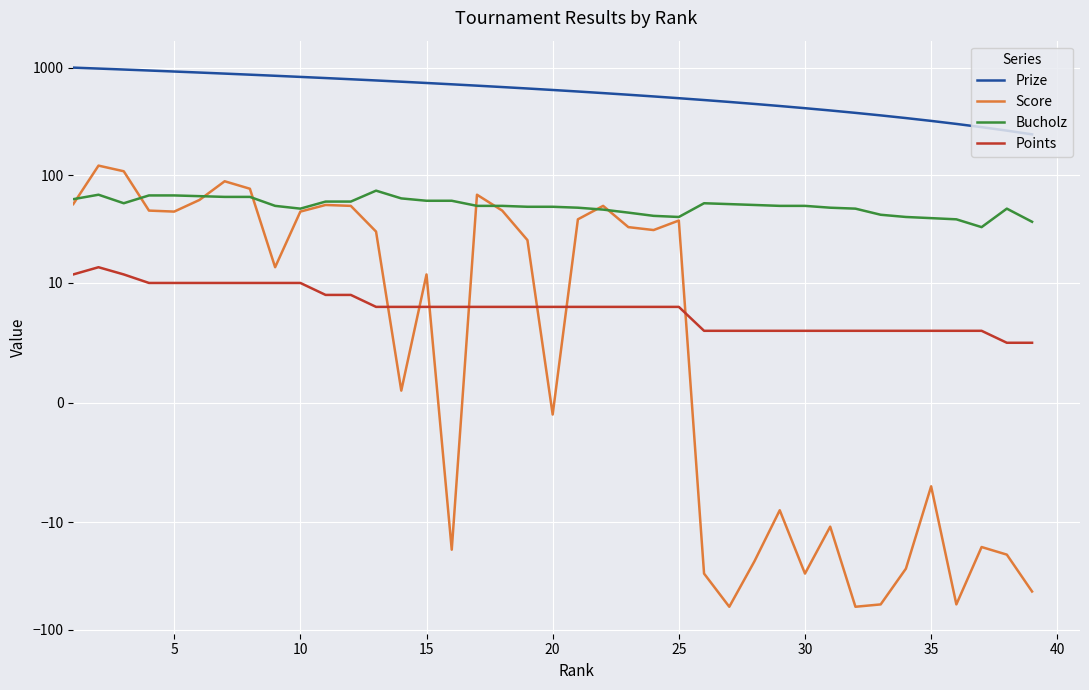

How many data points does each series have?

39